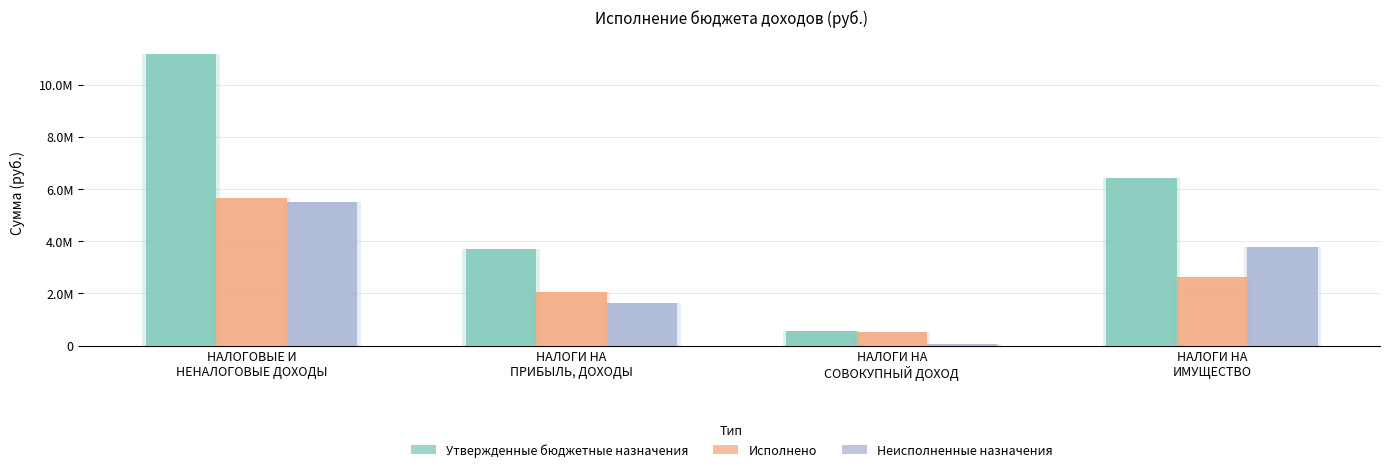

What is the approximate value of Исполнено at НАЛОГИ НА
СОВОКУПНЫЙ ДОХОД?

502827.5